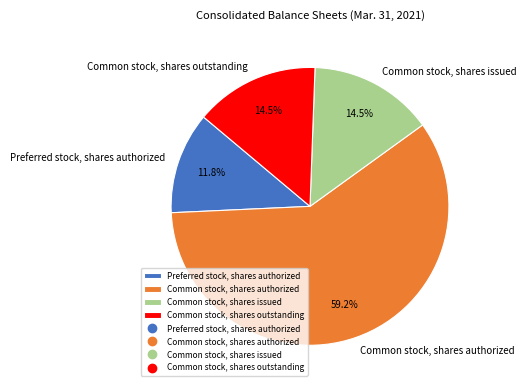

Is Common stock, shares authorized the majority of the pie?

Yes